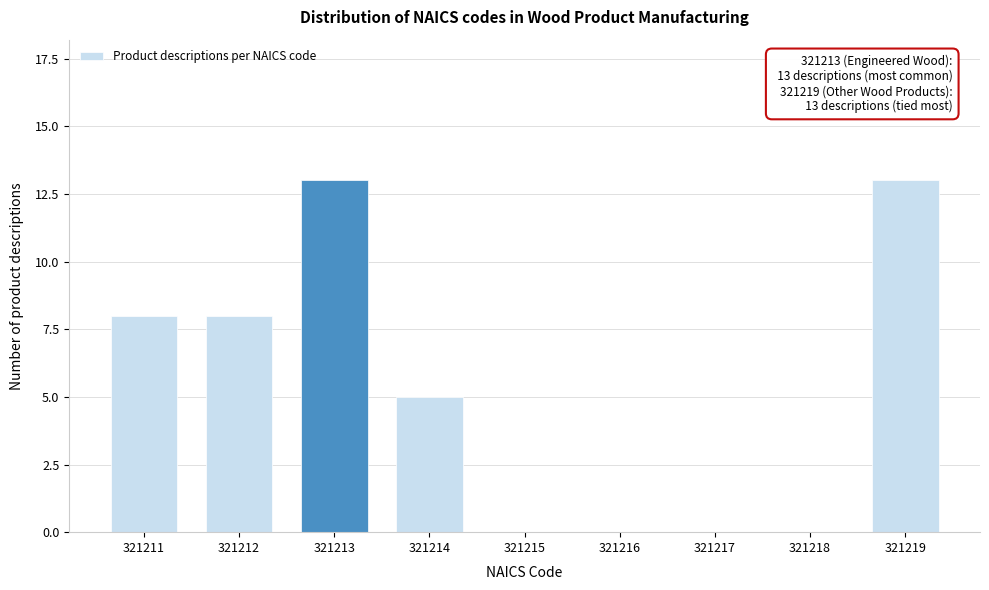

Reading right to left, list all the values displayed in this chart.

321219=13	321218=0	321217=0	321216=0	321215=0	321214=5	321213=13	321212=8	321211=8